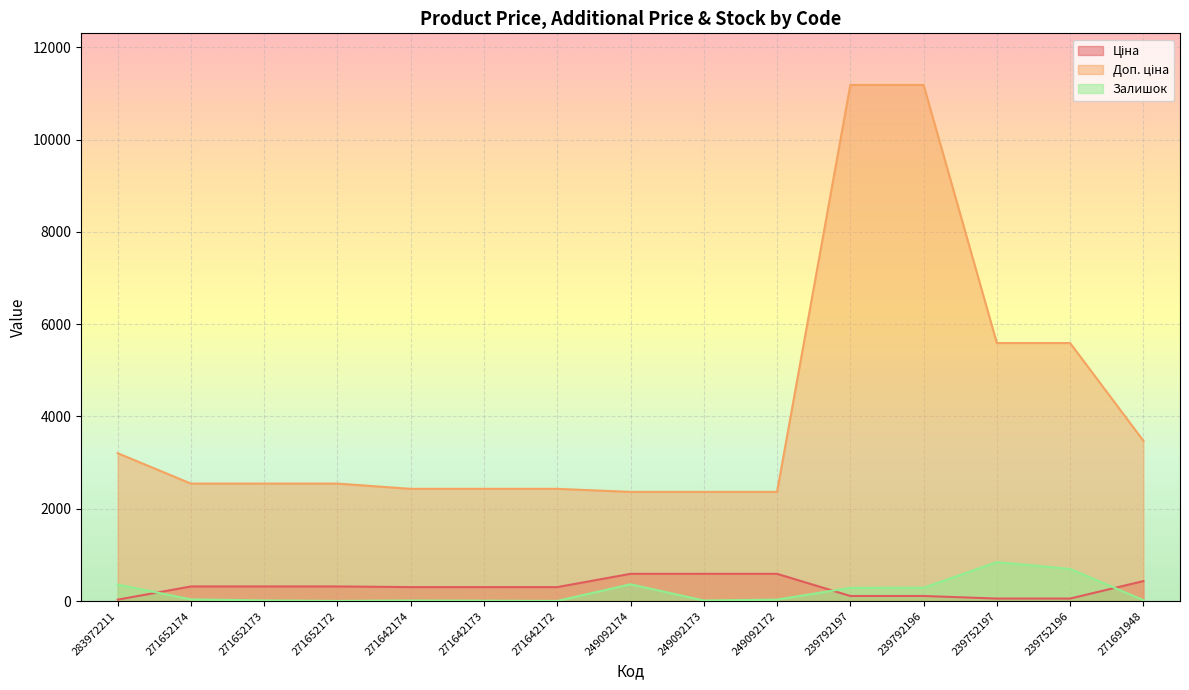

Where is Доп. ціна nearest to the value 6774?

239752197